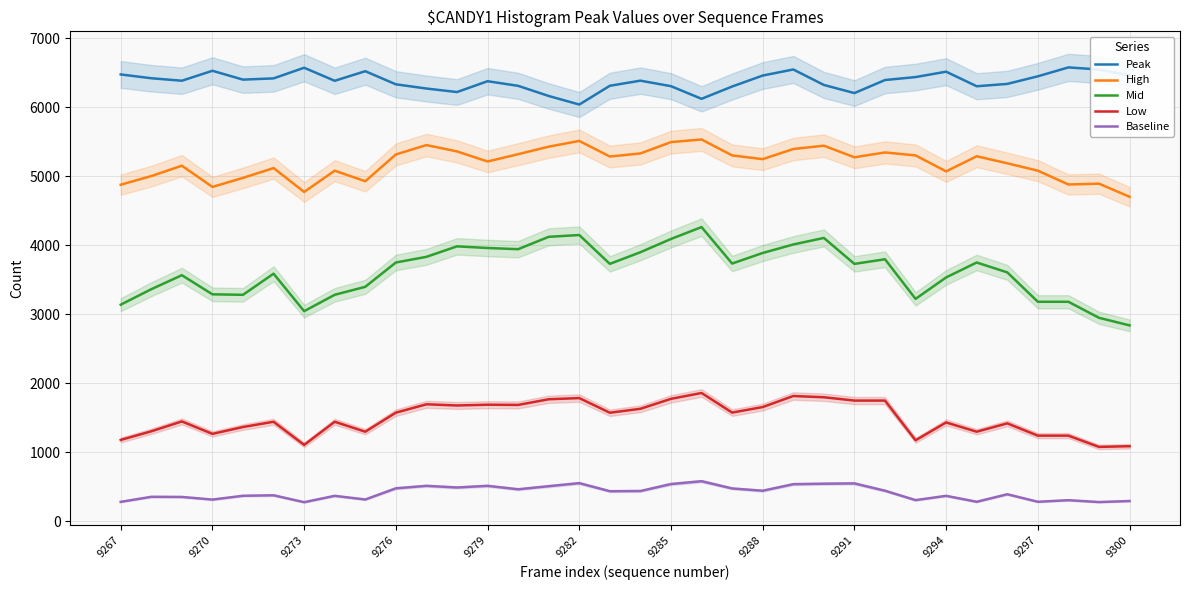

True or false: Low and High intersect in this chart.

False